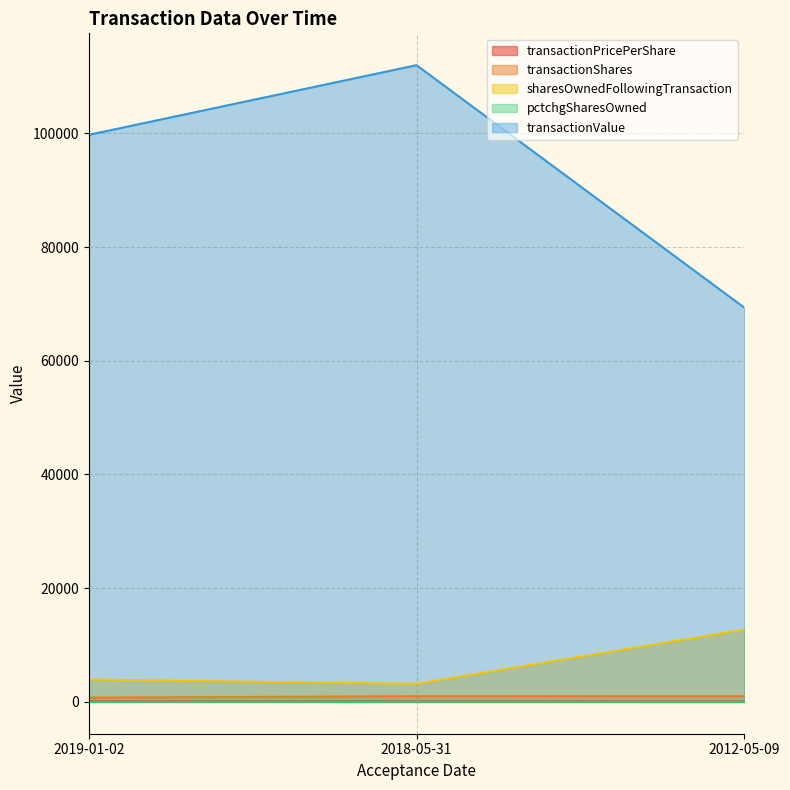

List the series in order of their peak value, lowest first.

pctchgSharesOwned, transactionPricePerShare, transactionShares, sharesOwnedFollowingTransaction, transactionValue